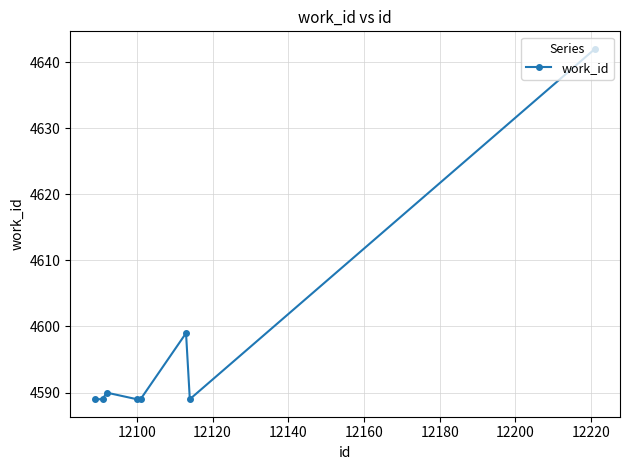

What is the value of the 6th point from the left?

4599